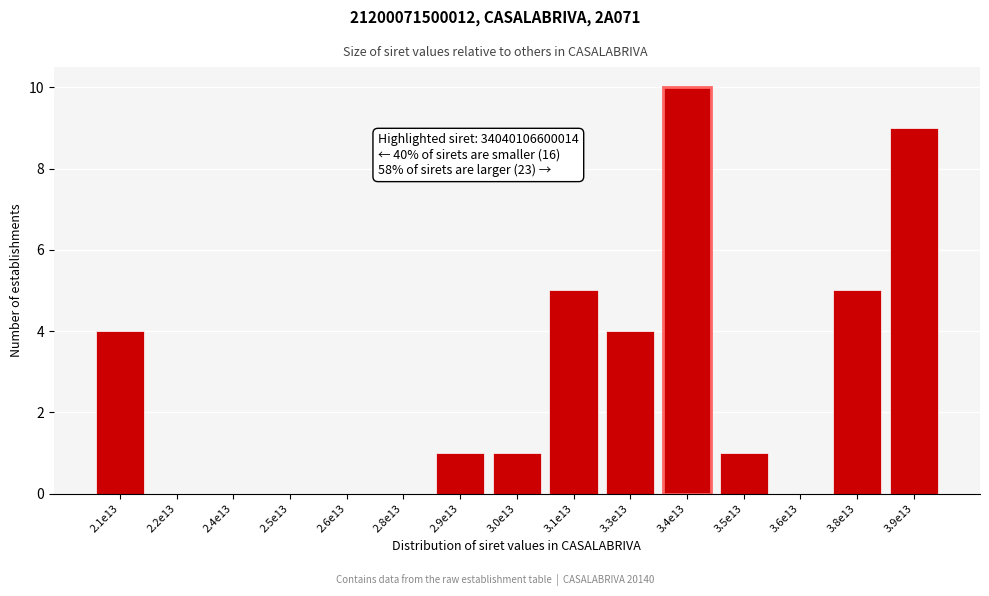

Reading left to right, what are all the values shown in this chart?

2.1e13=4	2.2e13=0	2.4e13=0	2.5e13=0	2.6e13=0	2.8e13=0	2.9e13=1	3.0e13=1	3.1e13=5	3.3e13=4	3.4e13=10	3.5e13=1	3.6e13=0	3.8e13=5	3.9e13=9